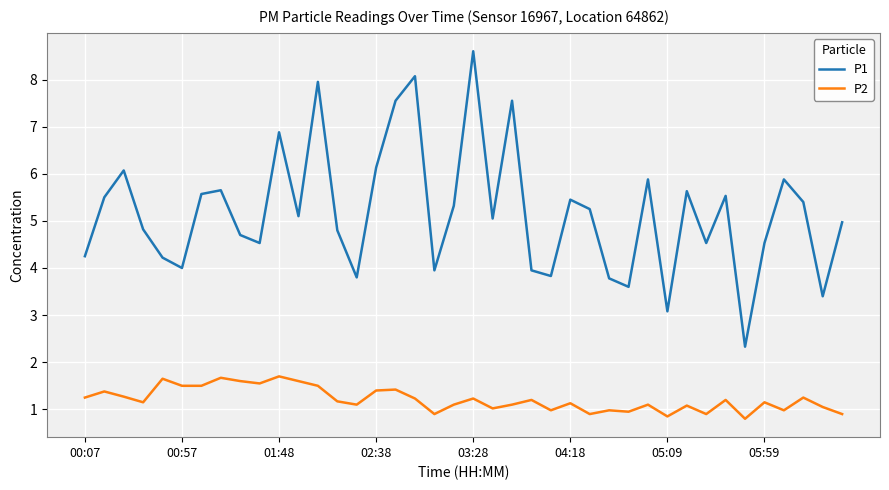

What is the greatest value displayed?

8.6